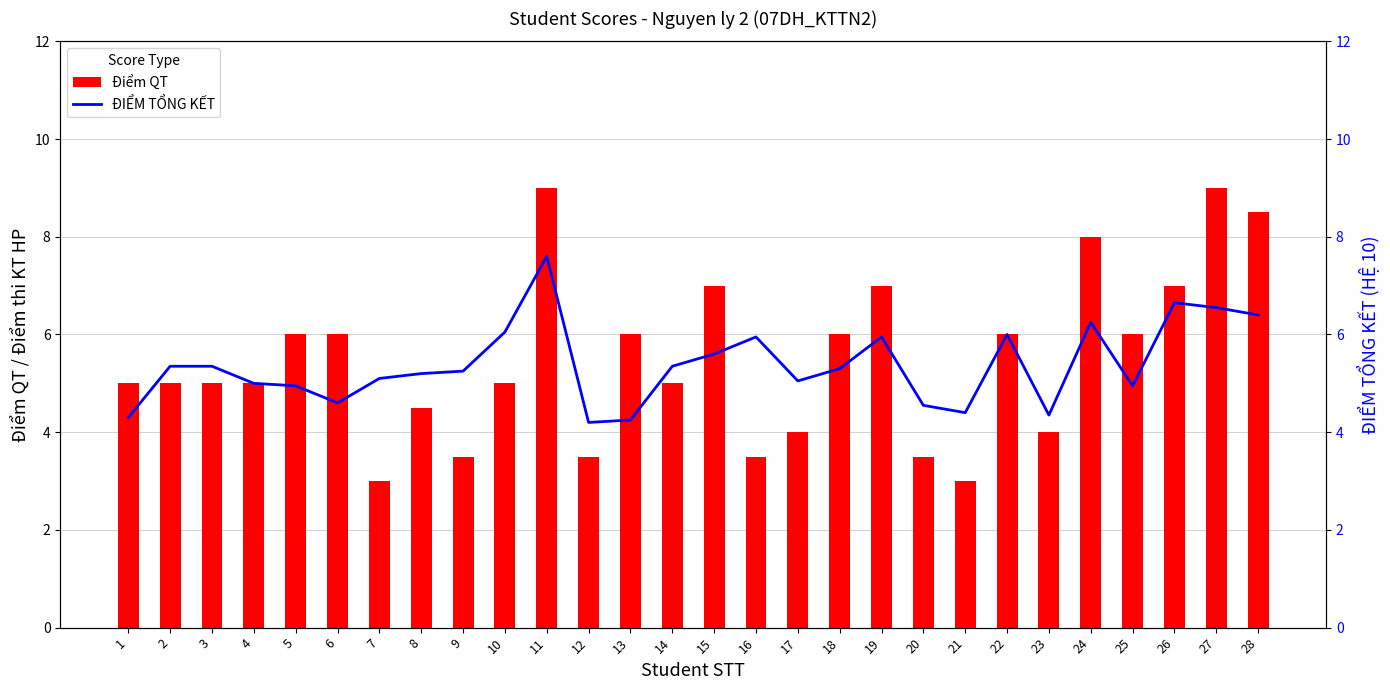

Which series has the largest total across all categories?

Điểm QT